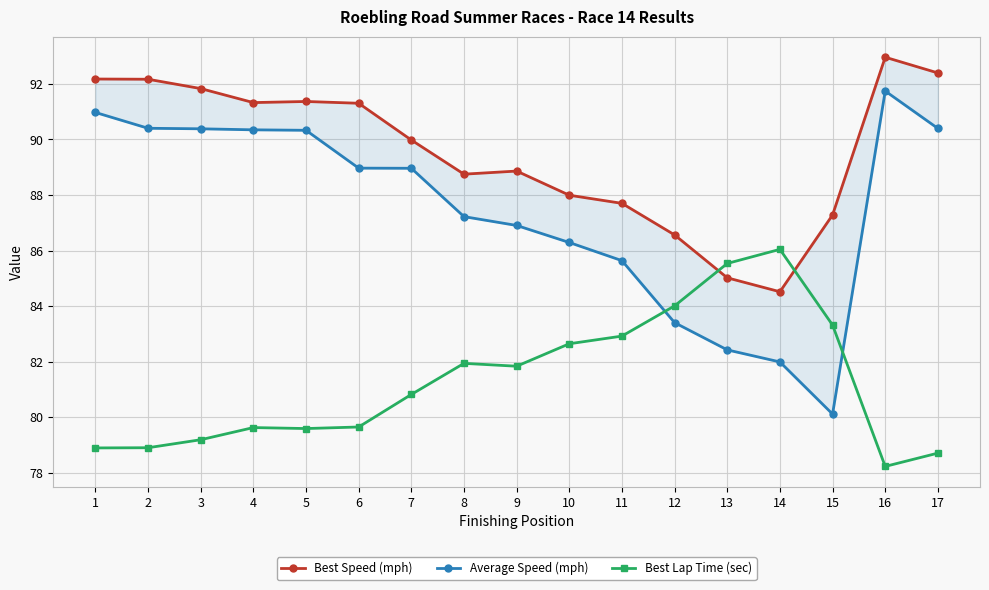

List the labels in order of Average Speed (mph) value, largest first.

16, 1, 2, 17, 3, 4, 5, 6, 7, 8, 9, 10, 11, 12, 13, 14, 15